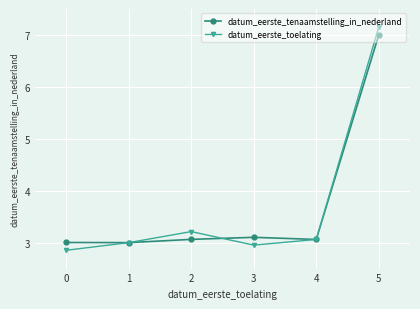

In datum_eerste_toelating, how many points are lower than both neighbors (excluding endpoints)?

1